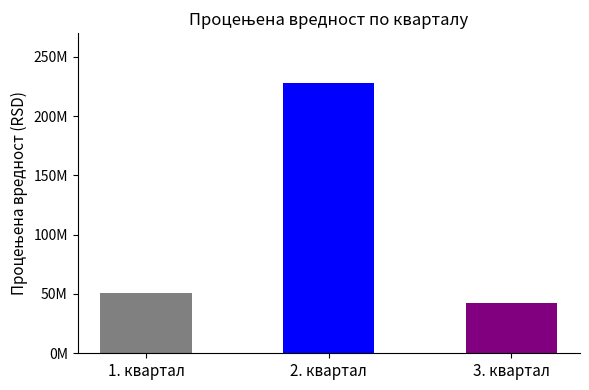

What is the ratio of the value at 1. квартал to the value at 2. квартал?

0.2